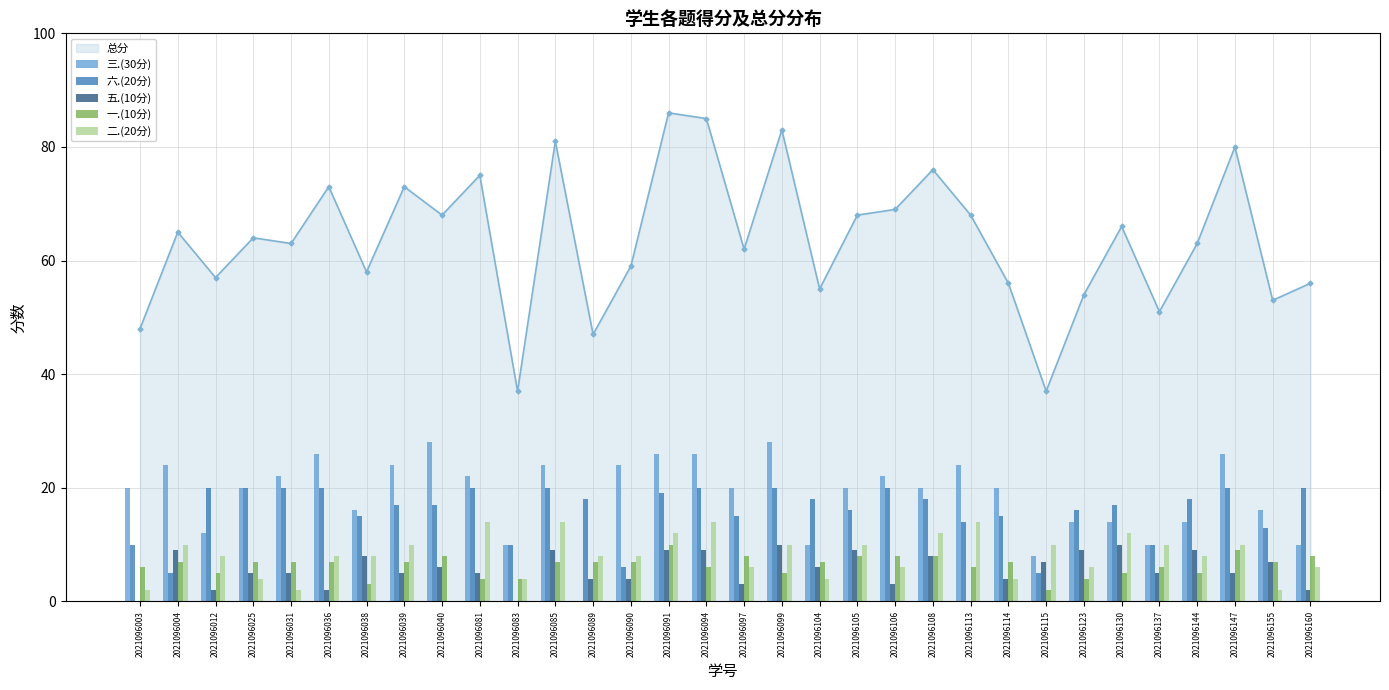

Reading right to left, list all the values displayed in this chart.

三.(30分): 2021096160=10	2021096155=16	2021096147=26	2021096144=14	2021096137=10	2021096130=14	2021096123=14	2021096115=8	2021096114=20	2021096113=24	2021096108=20	2021096106=22	2021096105=20	2021096104=10	2021096099=28	2021096097=20	2021096094=26	2021096091=26	2021096090=24	2021096089=0	2021096085=24	2021096083=10	2021096081=22	2021096040=28	2021096039=24	2021096038=16	2021096036=26	2021096031=22	2021096025=20	2021096012=12	2021096004=24	2021096003=20
六.(20分): 2021096160=20	2021096155=13	2021096147=20	2021096144=18	2021096137=10	2021096130=17	2021096123=16	2021096115=5	2021096114=15	2021096113=14	2021096108=18	2021096106=20	2021096105=16	2021096104=18	2021096099=20	2021096097=15	2021096094=20	2021096091=19	2021096090=6	2021096089=18	2021096085=20	2021096083=10	2021096081=20	2021096040=17	2021096039=17	2021096038=15	2021096036=20	2021096031=20	2021096025=20	2021096012=20	2021096004=5	2021096003=10
五.(10分): 2021096160=2	2021096155=7	2021096147=5	2021096144=9	2021096137=5	2021096130=10	2021096123=9	2021096115=7	2021096114=4	2021096113=0	2021096108=8	2021096106=3	2021096105=9	2021096104=6	2021096099=10	2021096097=3	2021096094=9	2021096091=9	2021096090=4	2021096089=4	2021096085=9	2021096083=0	2021096081=5	2021096040=6	2021096039=5	2021096038=8	2021096036=2	2021096031=5	2021096025=5	2021096012=2	2021096004=9	2021096003=0
一.(10分): 2021096160=8	2021096155=7	2021096147=9	2021096144=5	2021096137=6	2021096130=5	2021096123=4	2021096115=2	2021096114=7	2021096113=6	2021096108=8	2021096106=8	2021096105=8	2021096104=7	2021096099=5	2021096097=8	2021096094=6	2021096091=10	2021096090=7	2021096089=7	2021096085=7	2021096083=4	2021096081=4	2021096040=8	2021096039=7	2021096038=3	2021096036=7	2021096031=7	2021096025=7	2021096012=5	2021096004=7	2021096003=6
二.(20分): 2021096160=6	2021096155=2	2021096147=10	2021096144=8	2021096137=10	2021096130=12	2021096123=6	2021096115=10	2021096114=4	2021096113=14	2021096108=12	2021096106=6	2021096105=10	2021096104=4	2021096099=10	2021096097=6	2021096094=14	2021096091=12	2021096090=8	2021096089=8	2021096085=14	2021096083=4	2021096081=14	2021096040=0	2021096039=10	2021096038=8	2021096036=8	2021096031=2	2021096025=4	2021096012=8	2021096004=10	2021096003=2